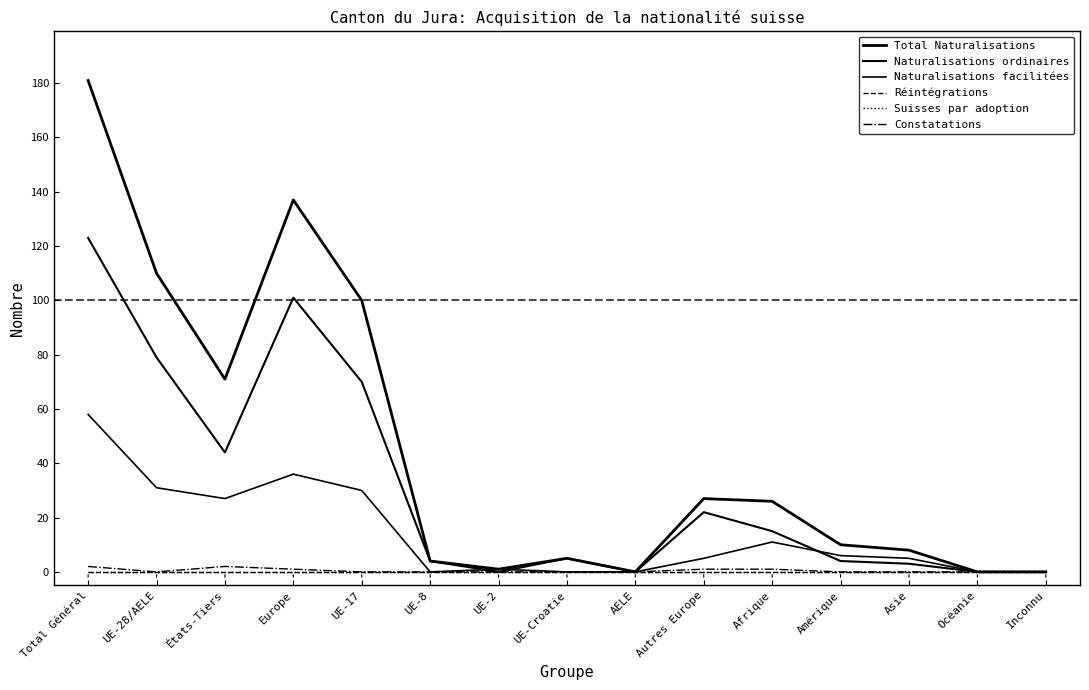

Which has a higher value, UE-2 or Asie?

Asie